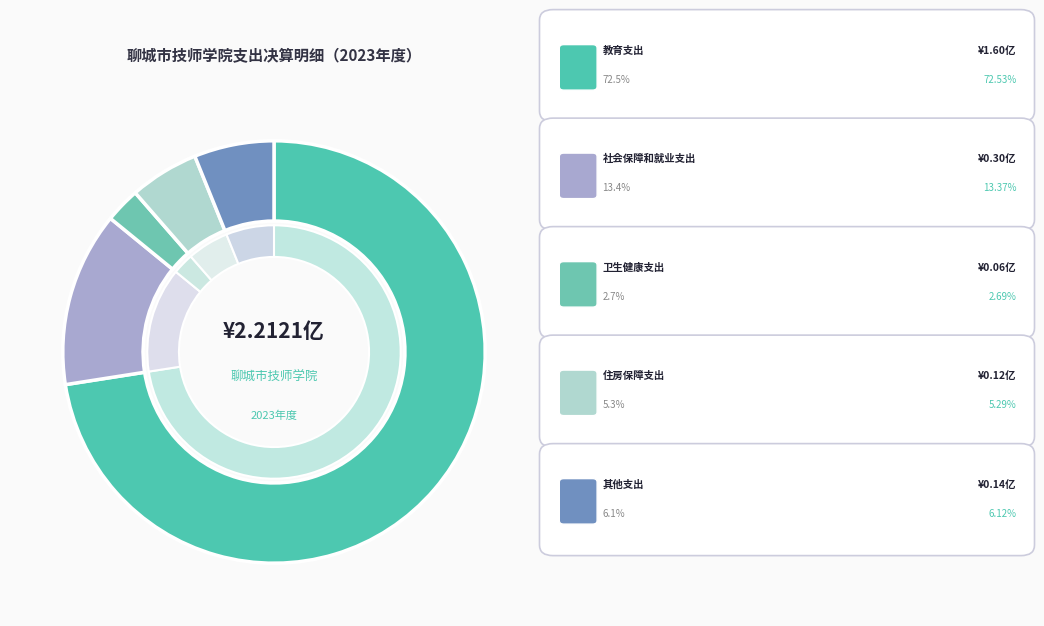

The 教育支出 slice represents 73% of the pie. True or false?

True